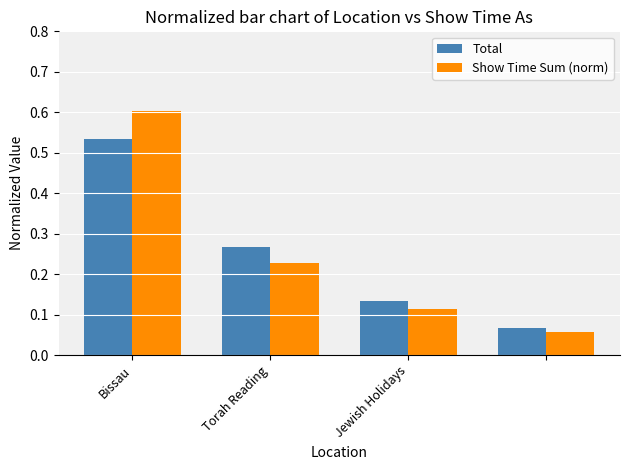

At how many categories does at least one series exceed 0?

4